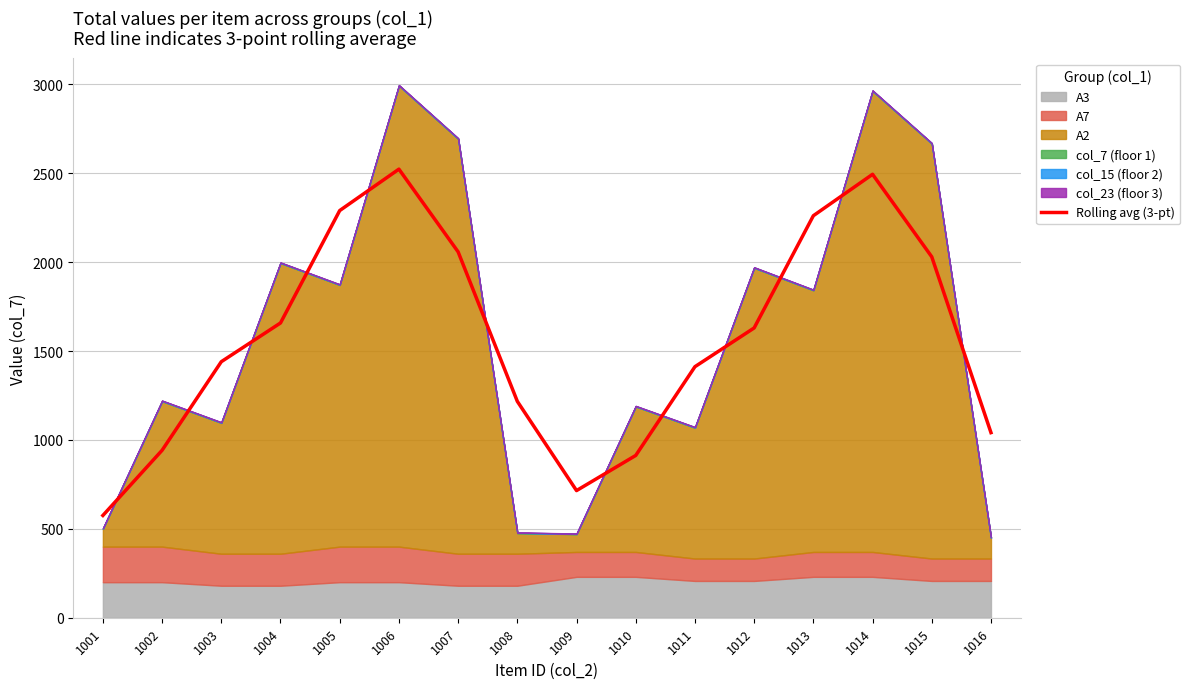

Which category has the lowest value across all series?

1001